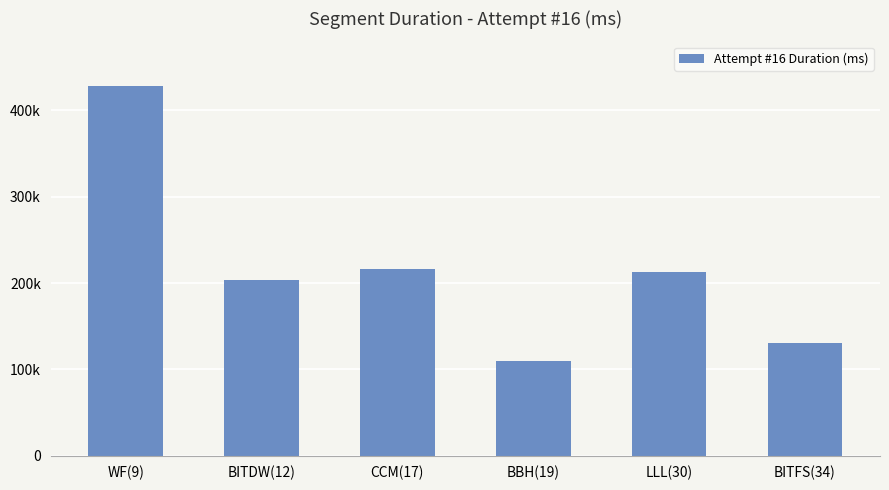

What position from the right is BITDW(12)?

5